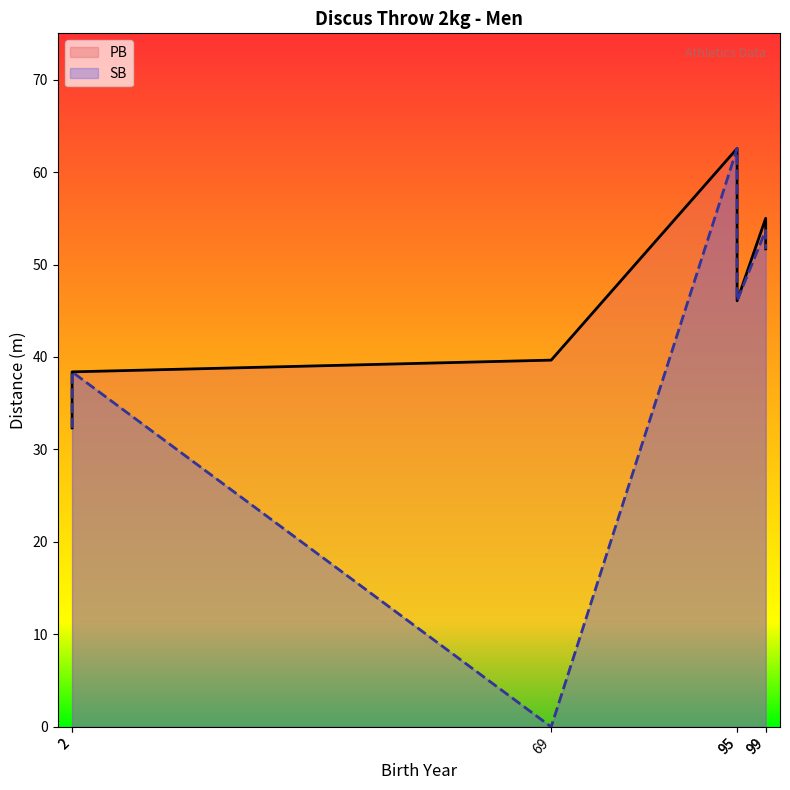

List the series in order of their peak value, highest first.

PB, SB